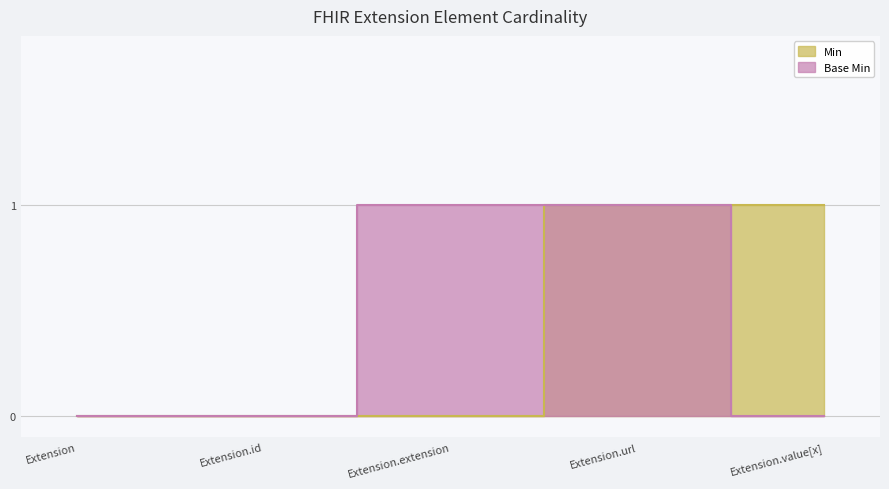

Between Extension.id and Extension.value[x], which series saw the biggest shift?

Min